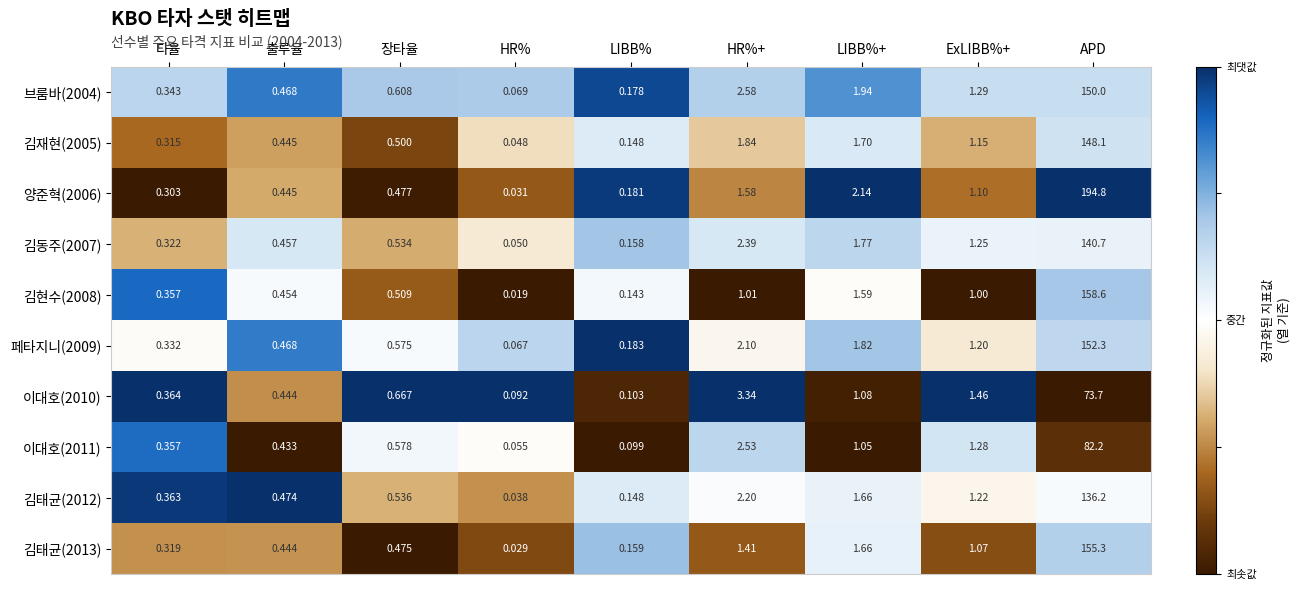

Which series has the largest total across all categories?

양준혁(2006)